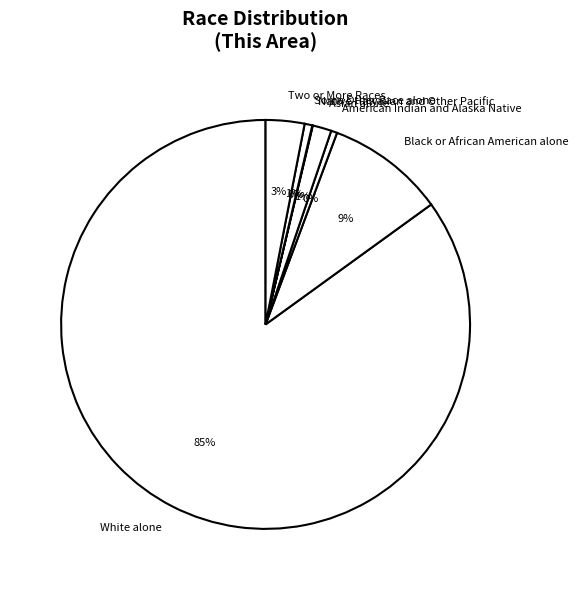

To the nearest percent, what is the average slice percentage?

14%